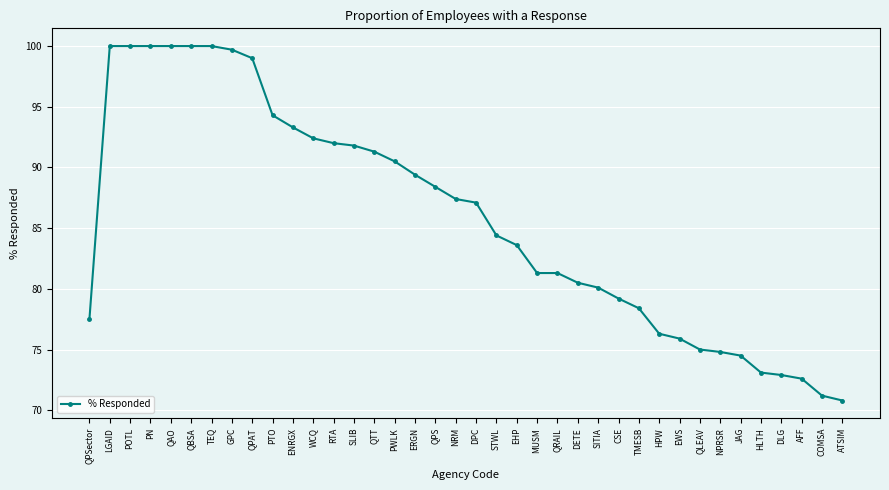

What is the change in value from DPC to HPW?

-10.8